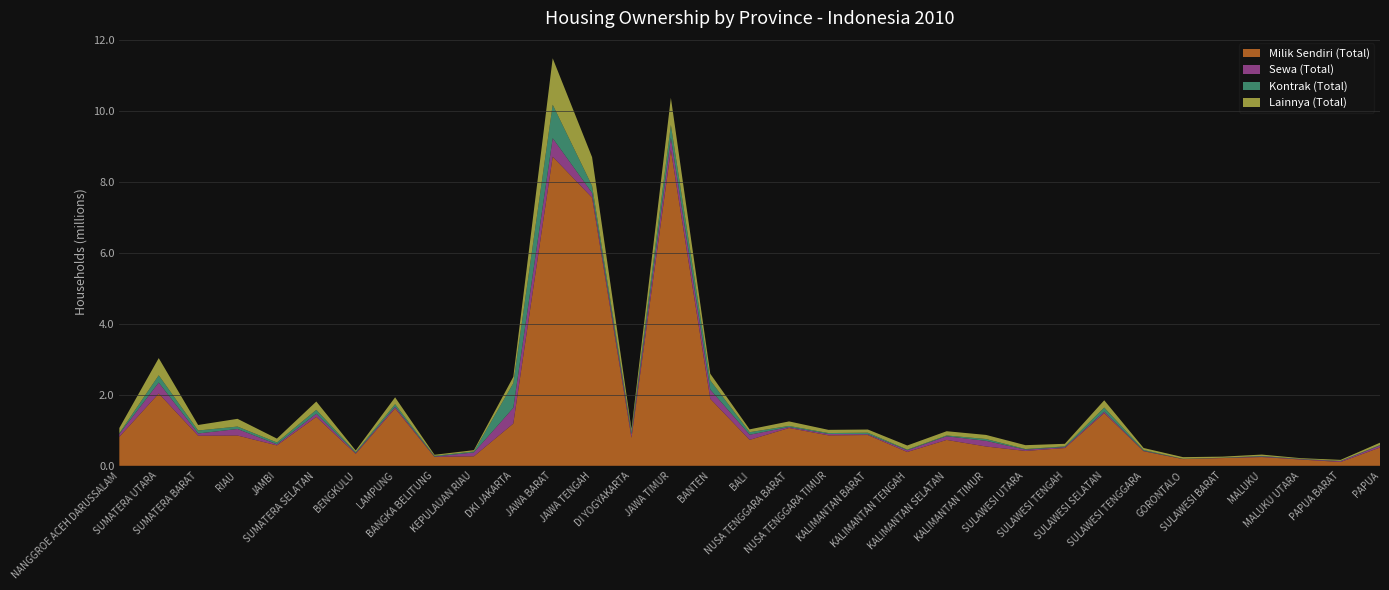

Reading right to left, what are all the values shown in this chart?

Milik Sendiri (Total): PAPUA=516589	PAPUA BARAT=107130	MALUKU UTARA=176347	MALUKU=246937	SULAWESI BARAT=217924	GORONTALO=188973	SULAWESI TENGGARA=411103	SULAWESI SELATAN=1485957	SULAWESI TENGAH=501174	SULAWESI UTARA=419232	KALIMANTAN TIMUR=544435	KALIMANTAN SELATAN=729730	KALIMANTAN TENGAH=389990	KALIMANTAN BARAT=867965	NUSA TENGGARA TIMUR=858540	NUSA TENGGARA BARAT=1066690	BALI=731830	BANTEN=1889303	JAWA TIMUR=8905990	DI YOGYAKARTA=789318	JAWA TENGAH=7562530	JAWA BARAT=8716259	DKI JAKARTA=1190323	KEPULAUAN RIAU=268030	BANGKA BELITUNG=251251	LAMPUNG=1617204	BENGKULU=339718	SUMATERA SELATAN=1380183	JAMBI=575831	RIAU=853567	SUMATERA BARAT=847529	SUMATERA UTARA=2040049	NANGGROE ACEH DARUSSALAM=816606
Sewa (Total): PAPUA=56003	PAPUA BARAT=24253	MALUKU UTARA=10865	MALUKU=16627	SULAWESI BARAT=4527	GORONTALO=4087	SULAWESI TENGGARA=13581	SULAWESI SELATAN=41929	SULAWESI TENGAH=25973	SULAWESI UTARA=36933	KALIMANTAN TIMUR=160092	KALIMANTAN SELATAN=103327	KALIMANTAN TENGAH=48645	KALIMANTAN BARAT=24028	NUSA TENGGARA TIMUR=39133	NUSA TENGGARA BARAT=26926	BALI=144760	BANTEN=259927	JAWA TIMUR=349160	DI YOGYAKARTA=99781	JAWA TENGAH=134111	JAWA BARAT=522539	DKI JAKARTA=444301	KEPULAUAN RIAU=109677	BANGKA BELITUNG=9748	LAMPUNG=48716	BENGKULU=21321	SUMATERA SELATAN=89505	JAMBI=30457	RIAU=184718	SUMATERA BARAT=64661	SUMATERA UTARA=306514	NANGGROE ACEH DARUSSALAM=80777
Kontrak (Total): PAPUA=13145	PAPUA BARAT=6390	MALUKU UTARA=7647	MALUKU=13872	SULAWESI BARAT=5394	GORONTALO=4119	SULAWESI TENGGARA=21932	SULAWESI SELATAN=113816	SULAWESI TENGAH=20562	SULAWESI UTARA=16944	KALIMANTAN TIMUR=50920	KALIMANTAN SELATAN=22250	KALIMANTAN TENGAH=18024	KALIMANTAN BARAT=41354	NUSA TENGGARA TIMUR=26213	NUSA TENGGARA BARAT=31307	BALI=71672	BANTEN=260684	JAWA TIMUR=356792	DI YOGYAKARTA=74561	JAWA TENGAH=200277	JAWA BARAT=944426	DKI JAKARTA=694238	KEPULAUAN RIAU=26354	BANGKA BELITUNG=20442	LAMPUNG=72675	BENGKULU=26829	SUMATERA SELATAN=108304	JAMBI=51503	RIAU=68553	SUMATERA BARAT=83245	SUMATERA UTARA=205744	NANGGROE ACEH DARUSSALAM=23509
Lainnya (Total): PAPUA=66568	PAPUA BARAT=29955	MALUKU UTARA=19433	MALUKU=39158	SULAWESI BARAT=30714	GORONTALO=46802	SULAWESI TENGGARA=55431	SULAWESI SELATAN=206003	SULAWESI TENGAH=72694	SULAWESI UTARA=108762	KALIMANTAN TIMUR=115434	KALIMANTAN SELATAN=119834	KALIMANTAN TENGAH=116133	KALIMANTAN BARAT=89633	NUSA TENGGARA TIMUR=89948	NUSA TENGGARA BARAT=126868	BALI=79909	BANTEN=186513	JAWA TIMUR=767274	DI YOGYAKARTA=74190	JAWA TENGAH=806516	JAWA BARAT=1309706	DKI JAKARTA=179484	KEPULAUAN RIAU=37677	BANGKA BELITUNG=29703	LAMPUNG=192784	BENGKULU=44687	SUMATERA SELATAN=235443	JAMBI=109606	RIAU=218153	SUMATERA BARAT=155622	SUMATERA UTARA=484878	NANGGROE ACEH DARUSSALAM=145431